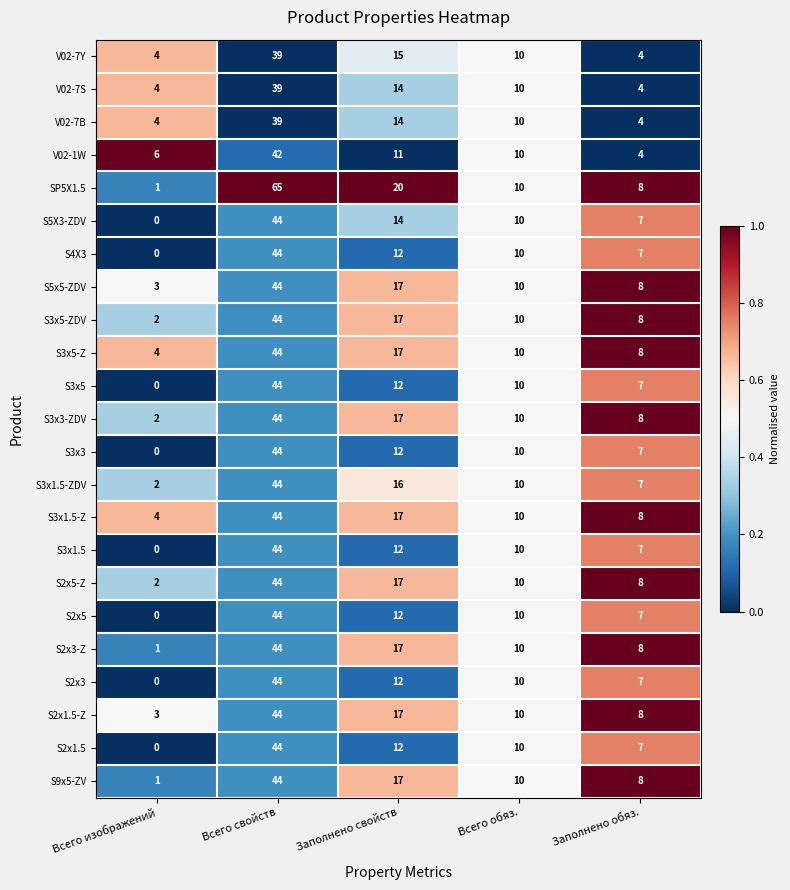

The S2x1.5 series shows 7 at Заполнено свойств. True or false?

False